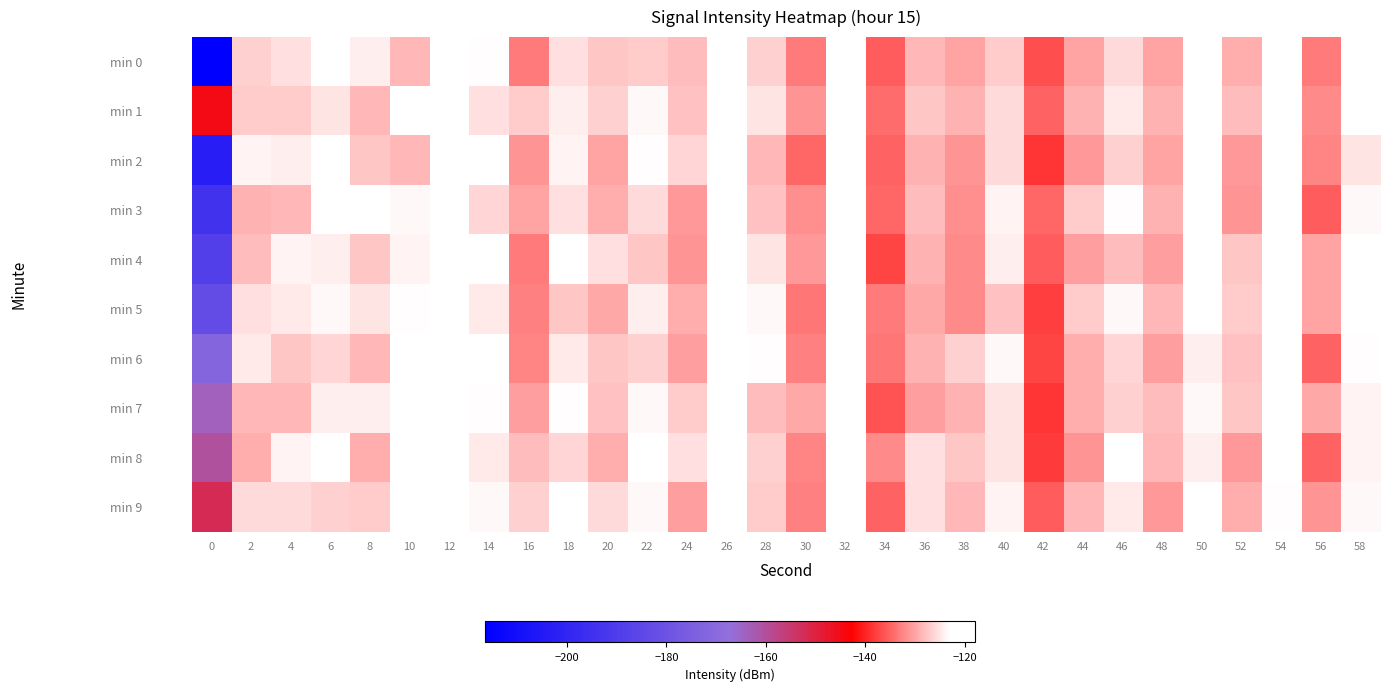

What is the greatest value displayed?

-117.6